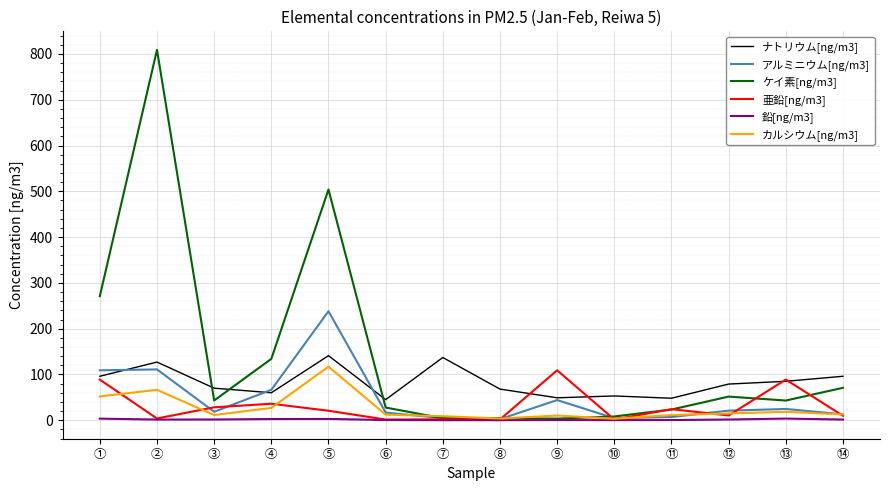

True or false: ケイ素[ng/m3] has a value of 51.6 at ⑫.

True